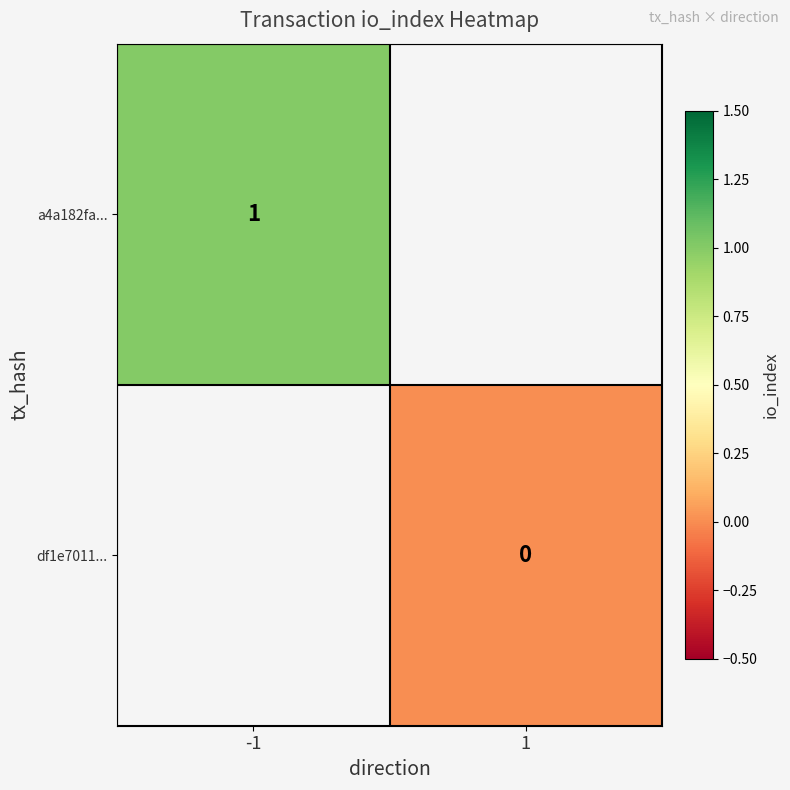

The value of a4a182fa... at -1 is 0. True or false?

False